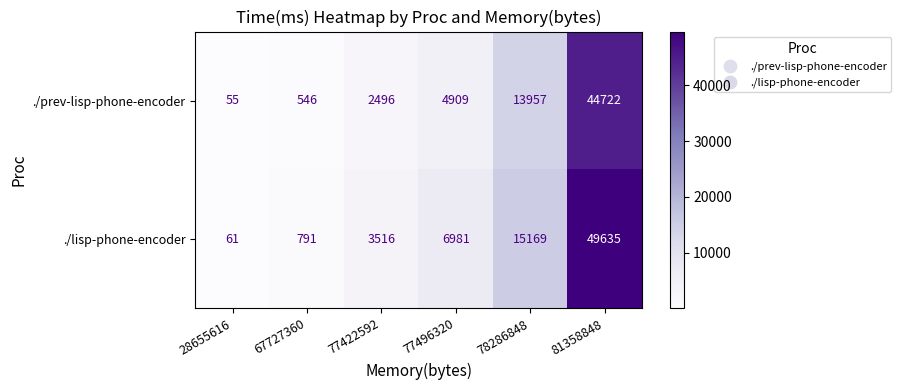

Rank the series by their maximum value, from lowest to highest.

./prev-lisp-phone-encoder, ./lisp-phone-encoder